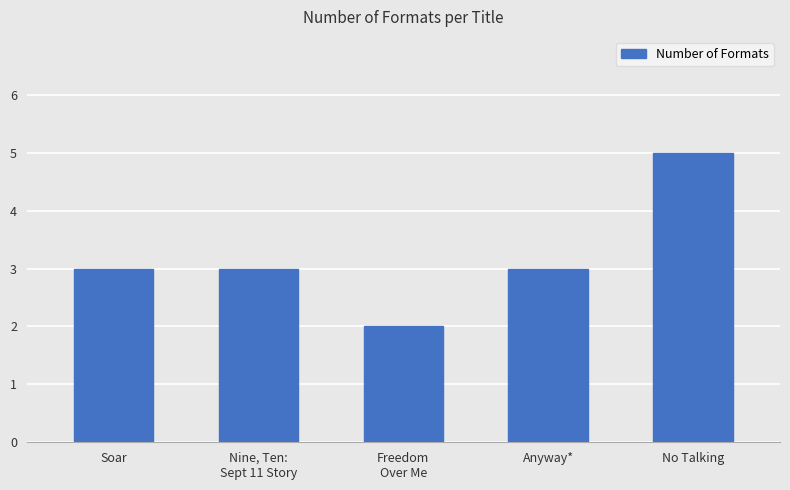

What is the greatest value displayed?

5